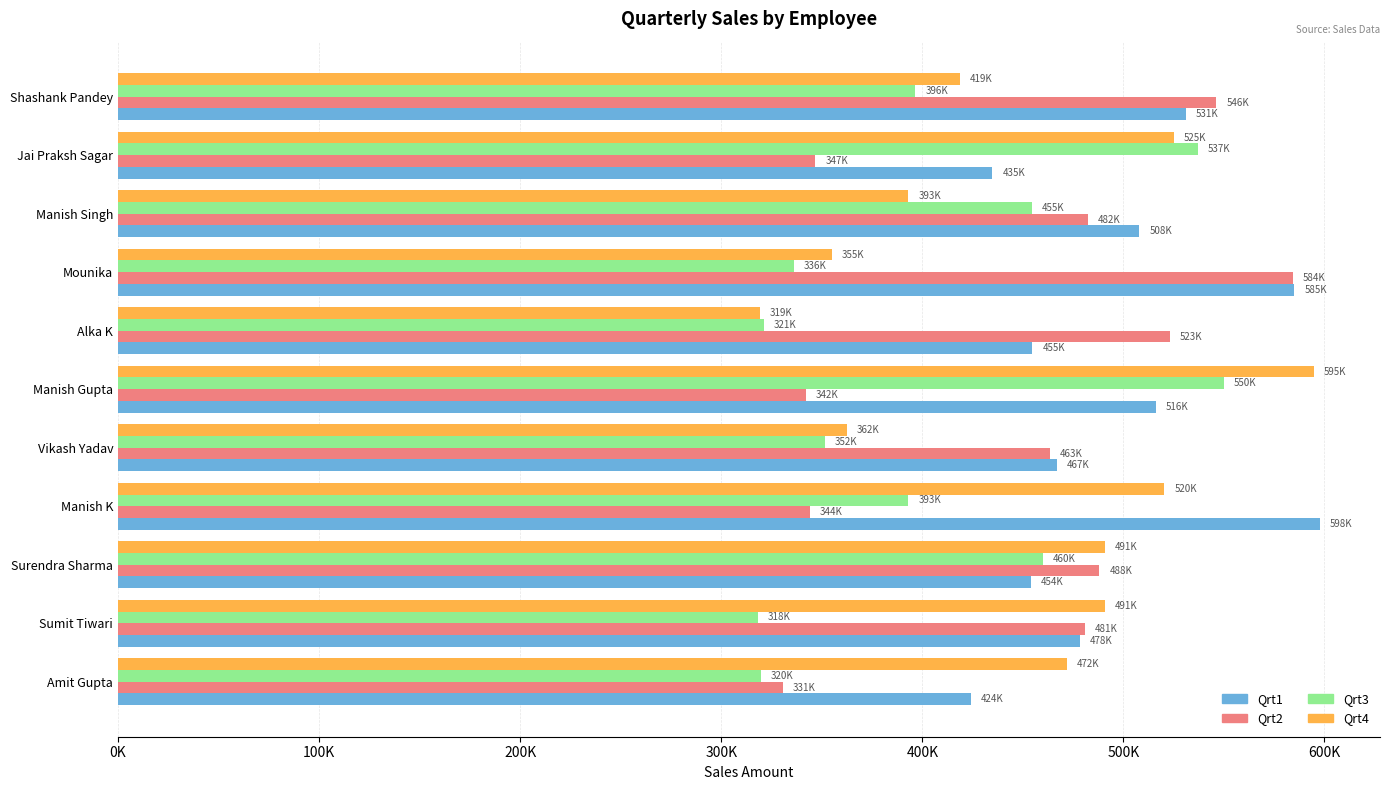

At which label does Qrt1 reach its peak?

Manish K